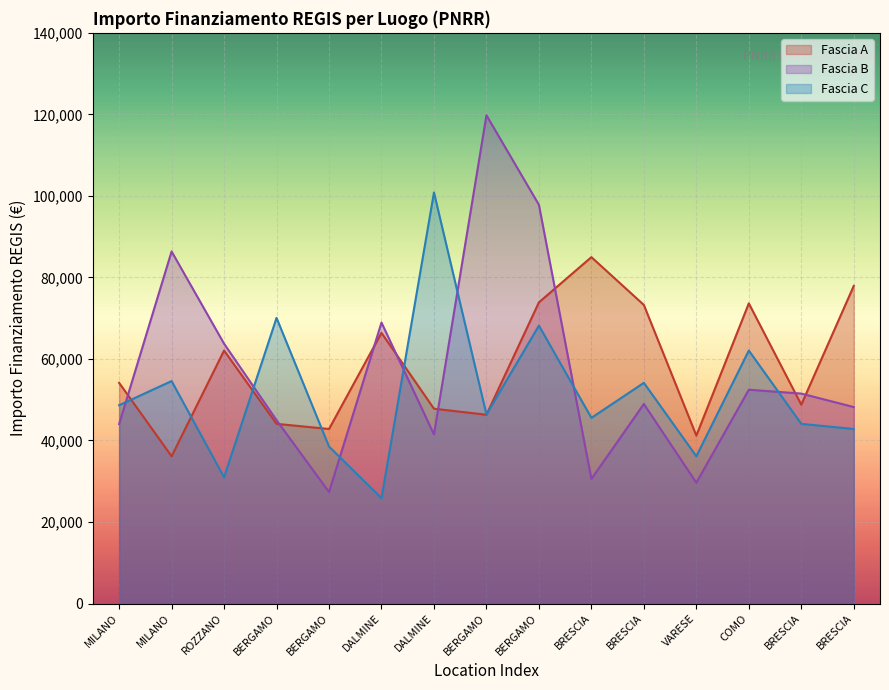

Which label corresponds to the largest value in the chart?

BERGAMO